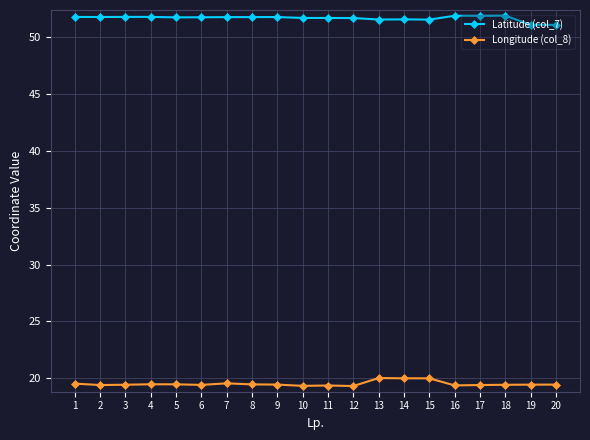

What is the difference between the highest and lowest values at 14?

31.5